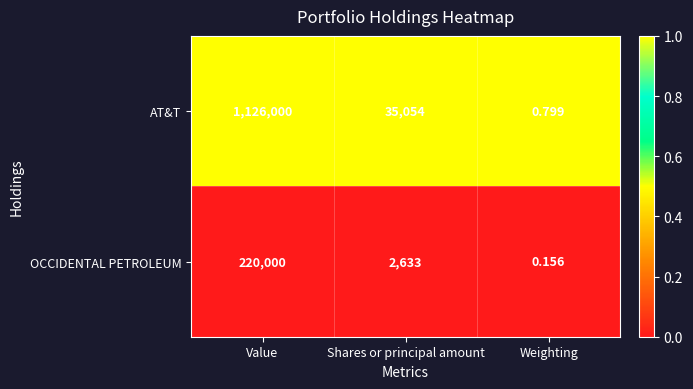

At Value, list the series in order from smallest to largest.

OCCIDENTAL PETROLEUM, AT&T